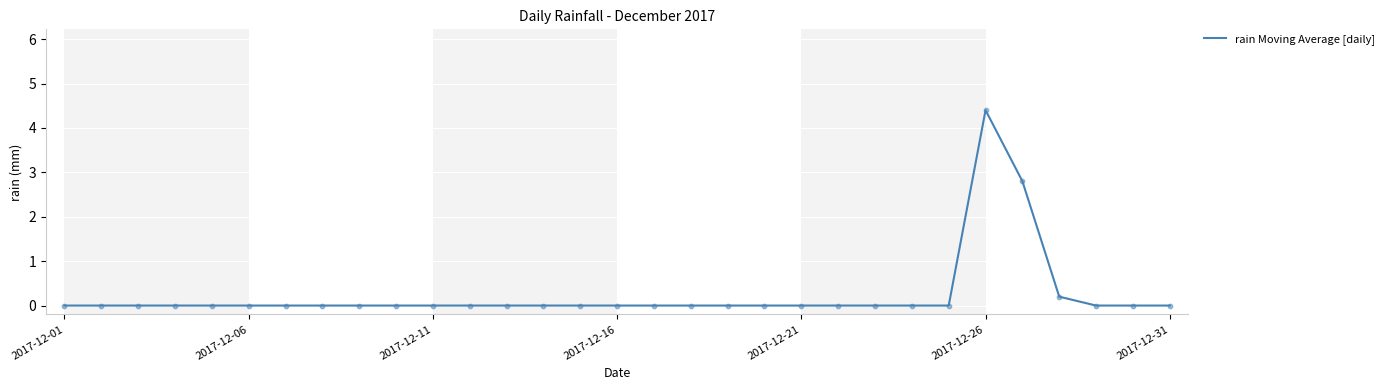

What is the maximum value shown in the chart?

4.4